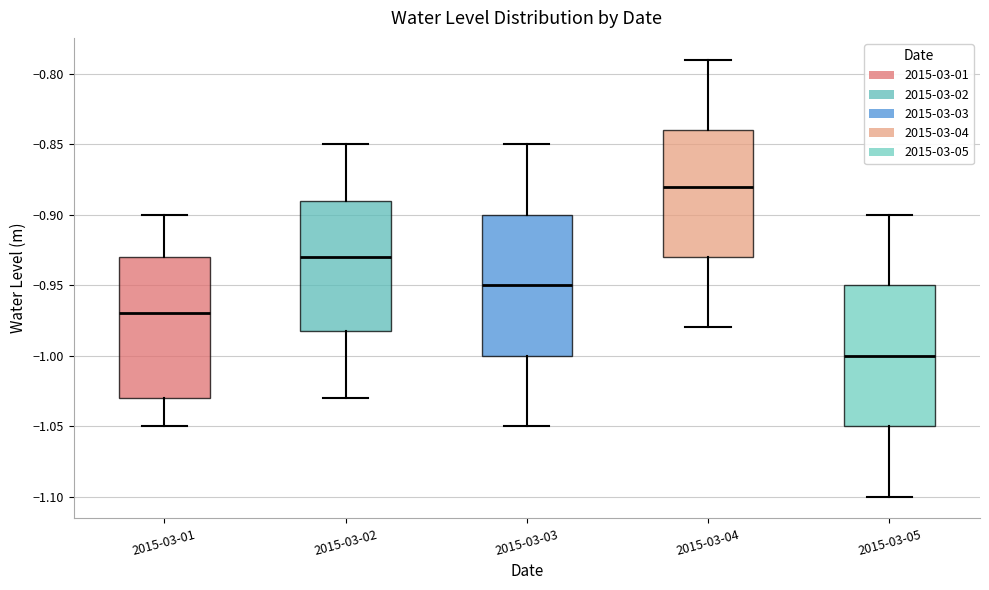

Reading left to right, transcribe this box plot: for each box, give where its median line is, the range the box spans, and where its two whiskers end, as read against the y-axis. The values are not printed on the chart, so give them approximately, as read against the axis.

2015-03-01: median -0.97, box -1.03 to -0.93, whiskers -1.05 to -0.90
2015-03-02: median -0.93, box -0.98 to -0.89, whiskers -1.03 to -0.85
2015-03-03: median -0.95, box -1.00 to -0.90, whiskers -1.05 to -0.85
2015-03-04: median -0.88, box -0.93 to -0.84, whiskers -0.98 to -0.79
2015-03-05: median -1.00, box -1.05 to -0.95, whiskers -1.10 to -0.90